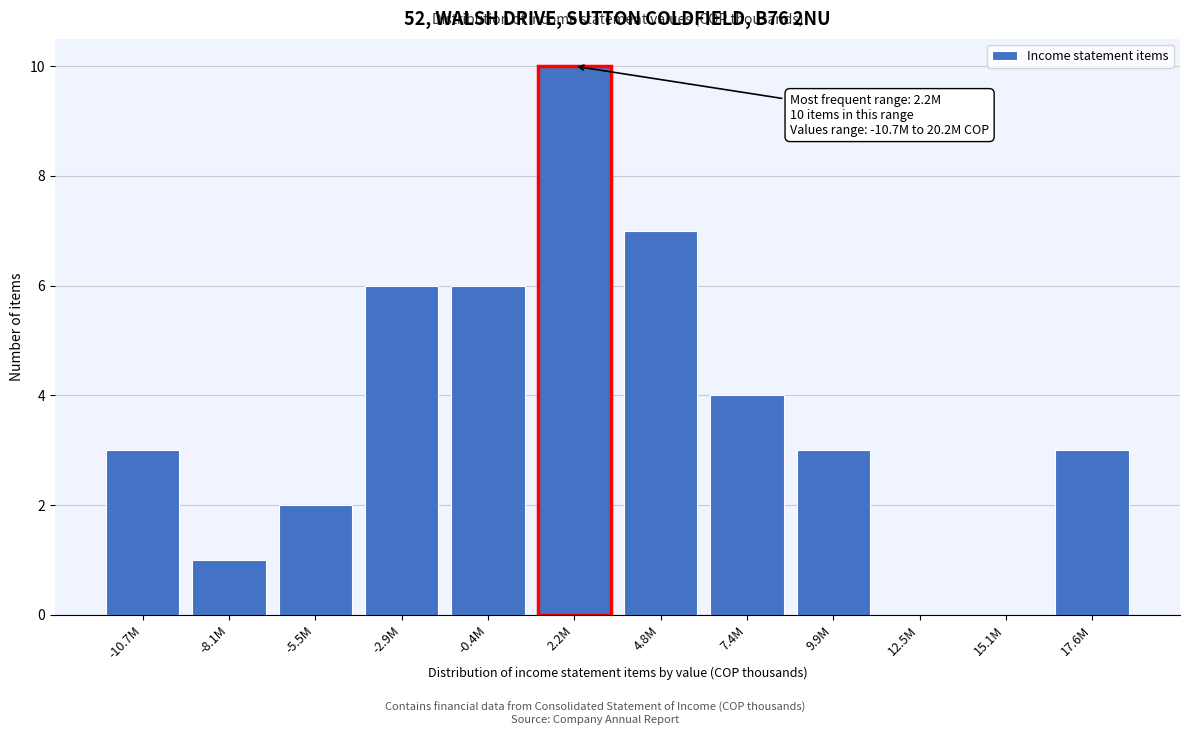

Reading right to left, extract all data points from this chart.

17.6M=3	15.1M=0	12.5M=0	9.9M=3	7.4M=4	4.8M=7	2.2M=10	-0.4M=6	-2.9M=6	-5.5M=2	-8.1M=1	-10.7M=3